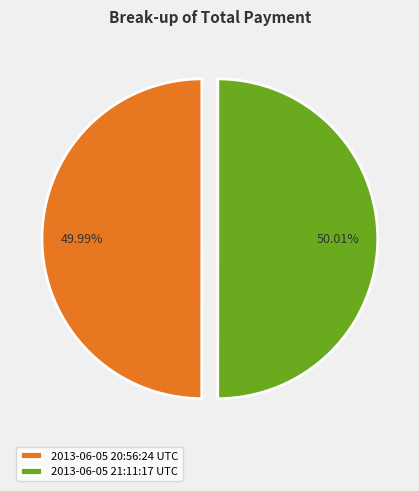

To the nearest percent, what portion does 2013-06-05 20:56:24 UTC represent?

50%